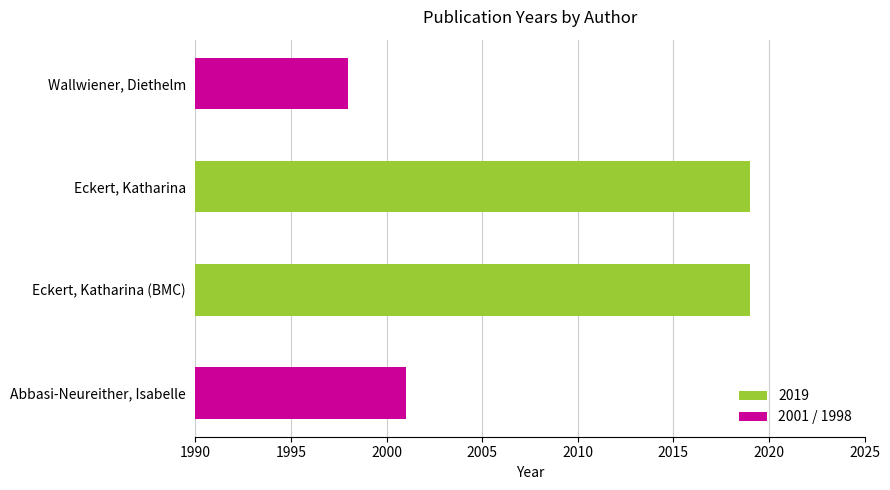

What is the average value?

2009